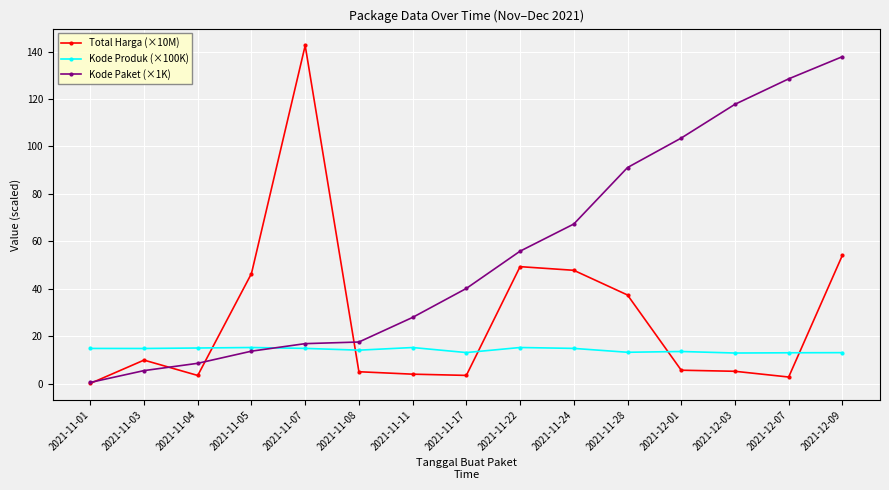

What is the difference between the Kode Paket (×1K) values at 2021-11-04 and 2021-11-01?

8.1